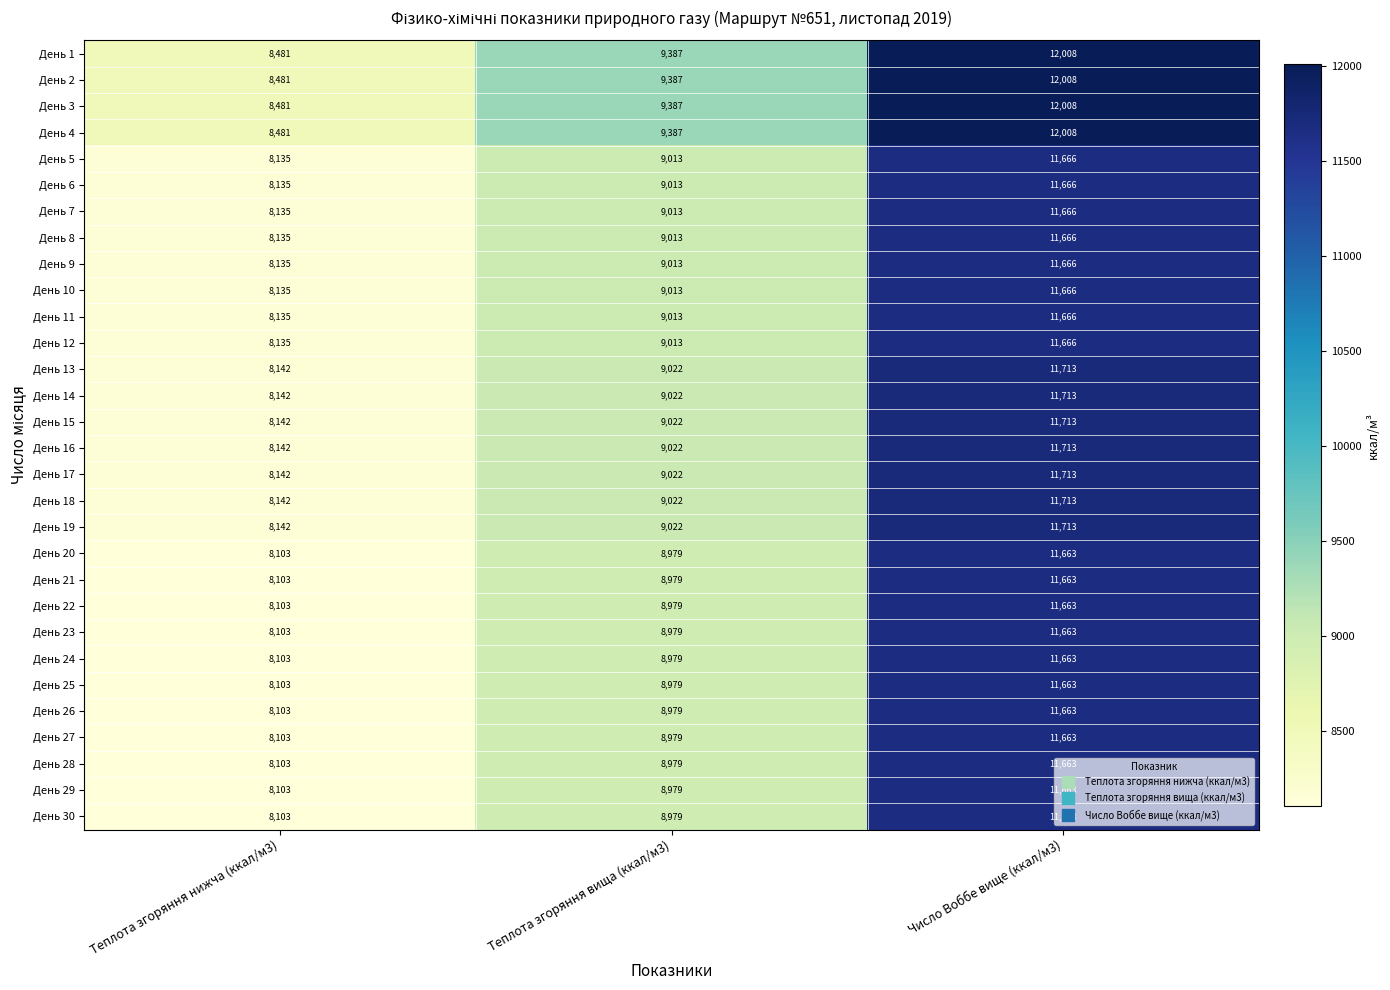

What is the total value across all series at Теплота згоряння вища (ккал/м3)?

271575